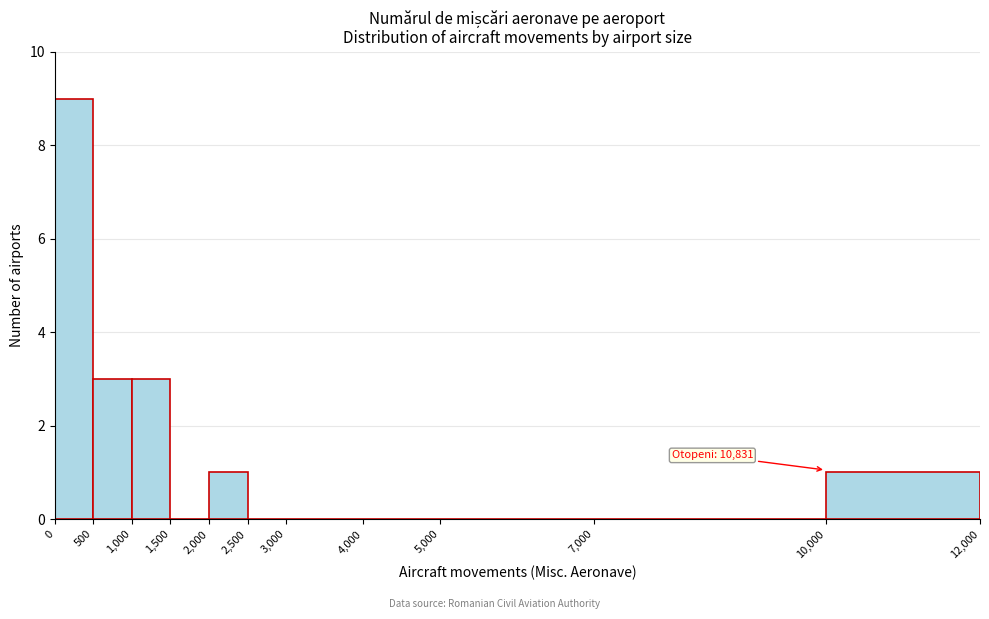

Over which range of the x-axis is the bar tallest?

0 to 500